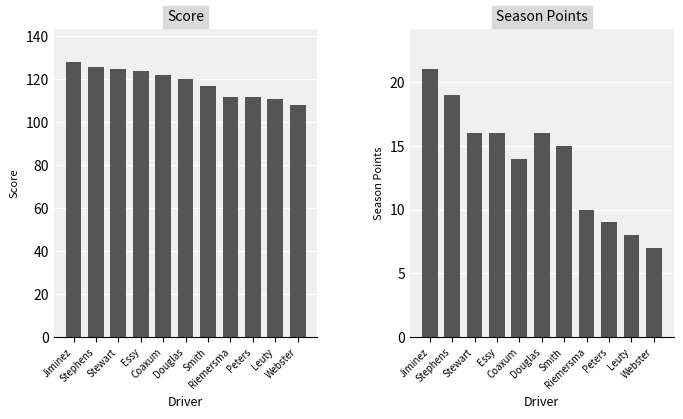

What is the label of the 1st bar from the left?

Jiminez